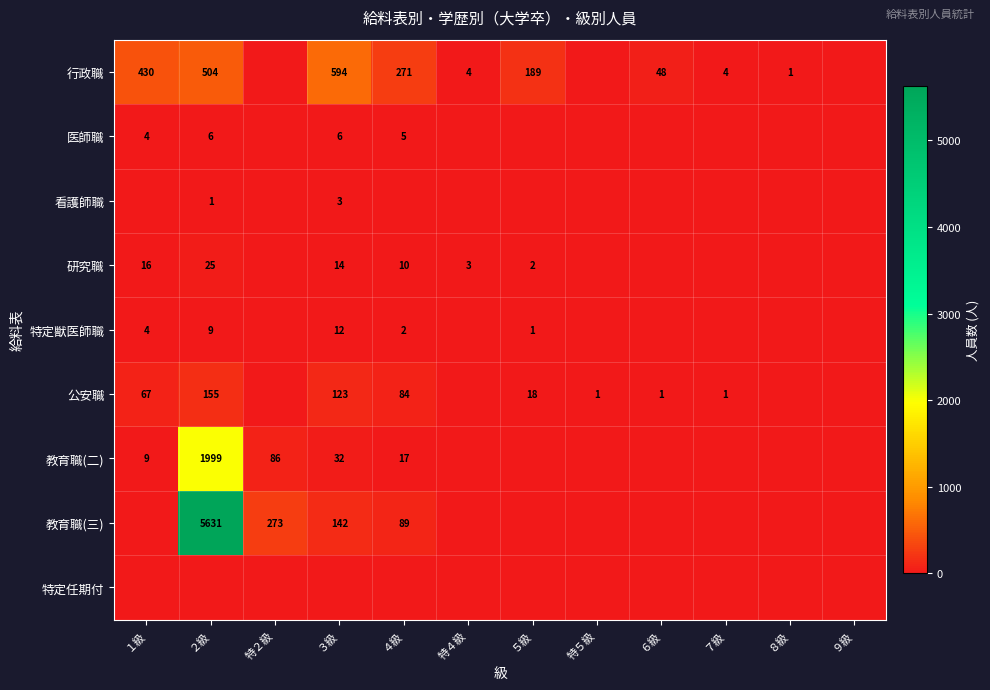

The value of 教育職(二) at ３級 is 32. True or false?

True